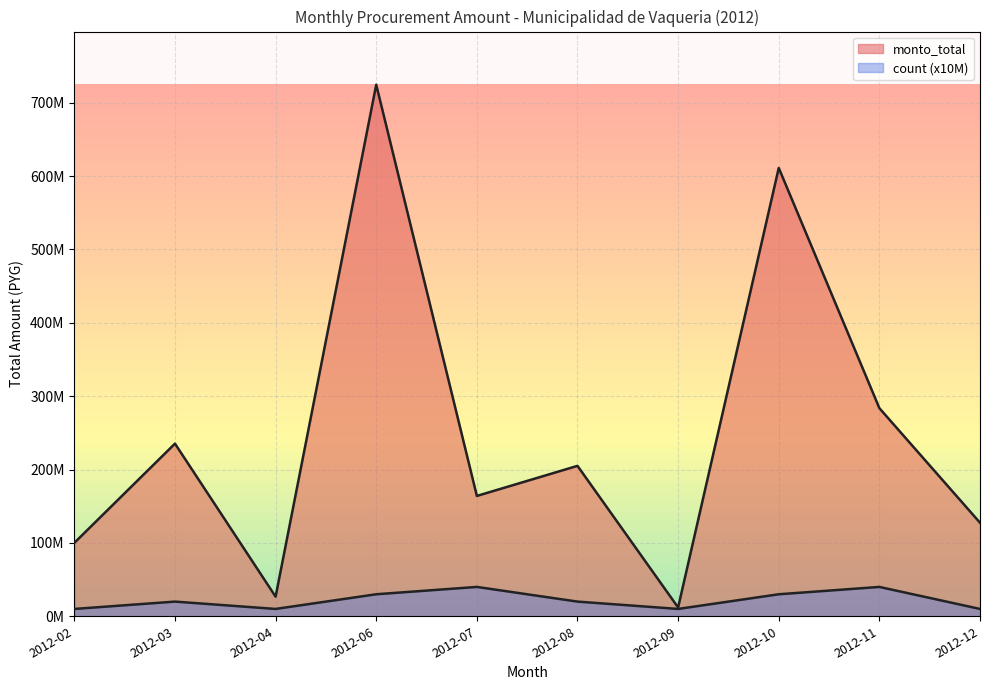

True or false: monto_total has more than 1 points higher than both neighbors.

True